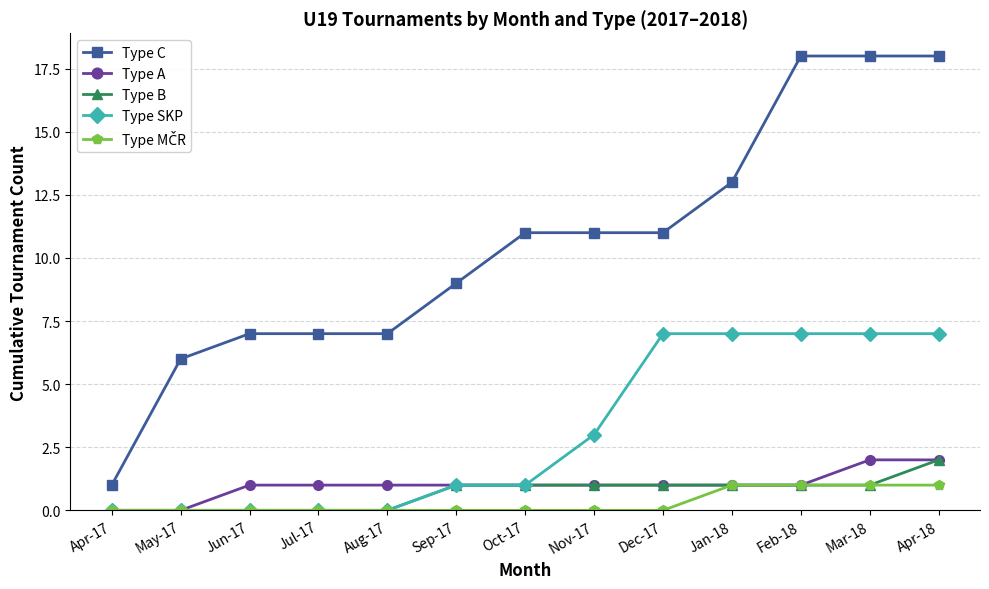

Which series has the largest range (max minus min)?

Type C